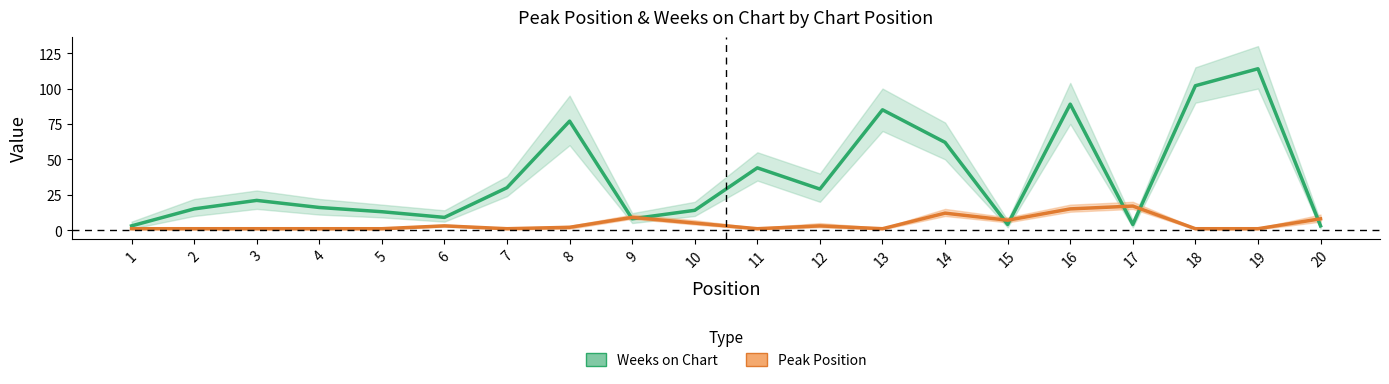

Which series has the largest total across all categories?

Weeks on Chart